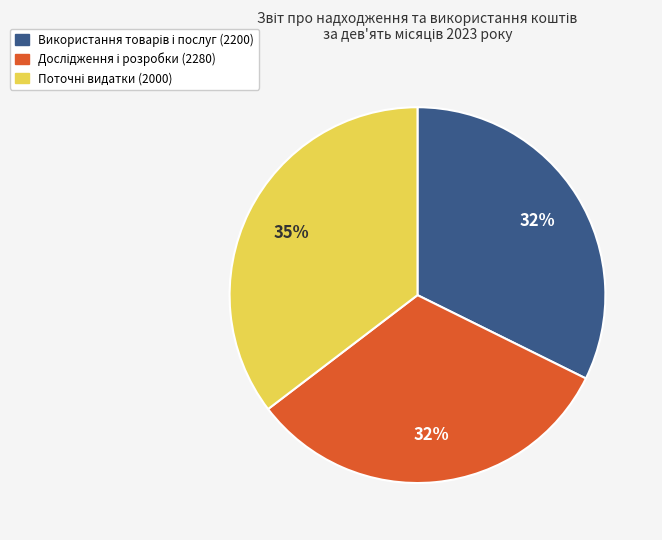

How many segments does this pie chart have?

3